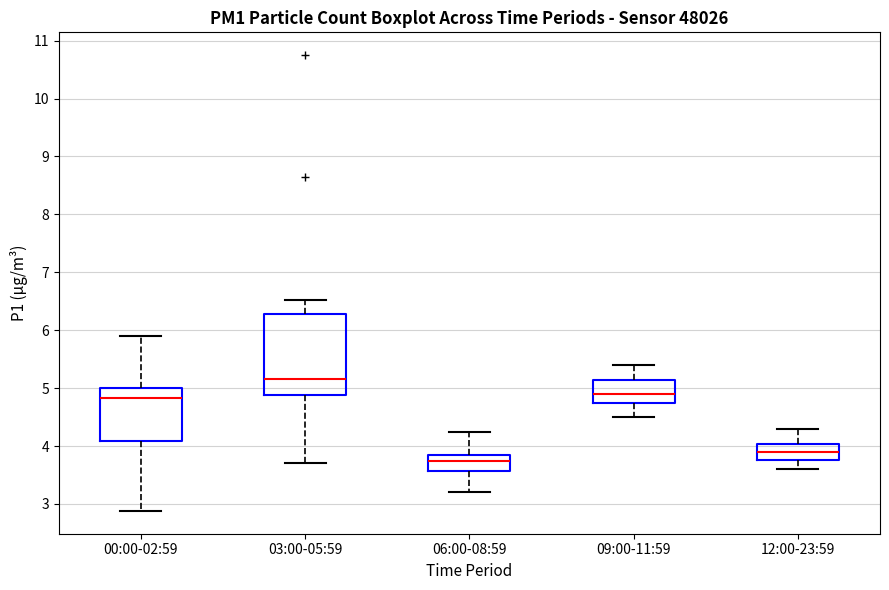

Reading left to right, transcribe this box plot: for each box, give where its median line is, the range the box spans, and where its two whiskers end, as read against the y-axis. The values are not printed on the chart, so give them approximately, as read against the axis.

00:00-02:59: median 4.8, box 4.1 to 5.0, whiskers 2.9 to 5.9
03:00-05:59: median 5.2, box 4.9 to 6.3, whiskers 3.7 to 6.5
06:00-08:59: median 3.7, box 3.6 to 3.9, whiskers 3.2 to 4.3
09:00-11:59: median 4.9, box 4.8 to 5.1, whiskers 4.5 to 5.4
12:00-23:59: median 3.9, box 3.8 to 4.0, whiskers 3.6 to 4.3